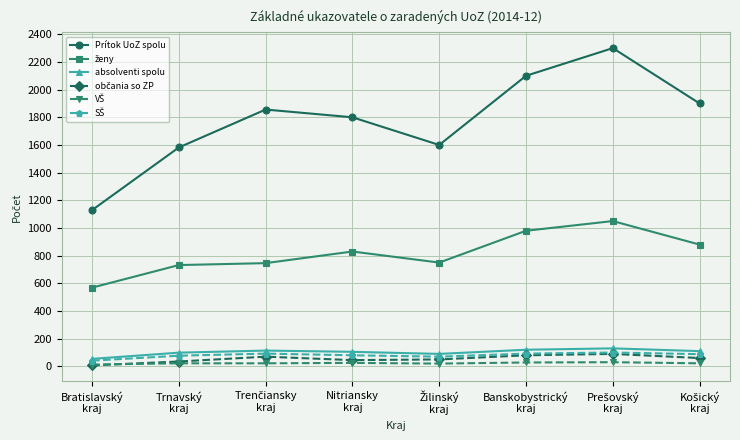

Count the number of data series in this chart.

6